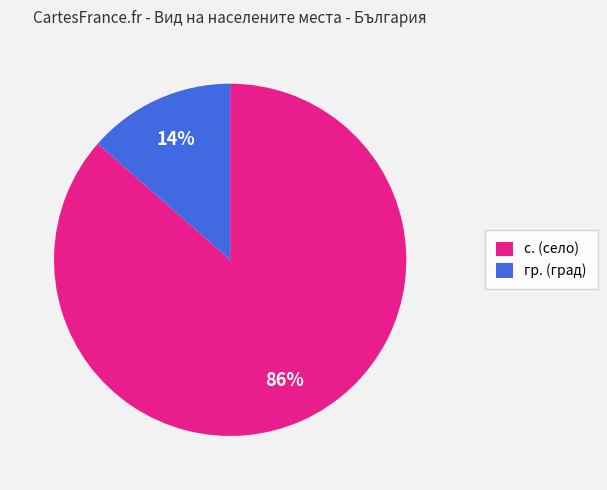

Is the sum of гр. (град) and с. (село) greater than half?

Yes